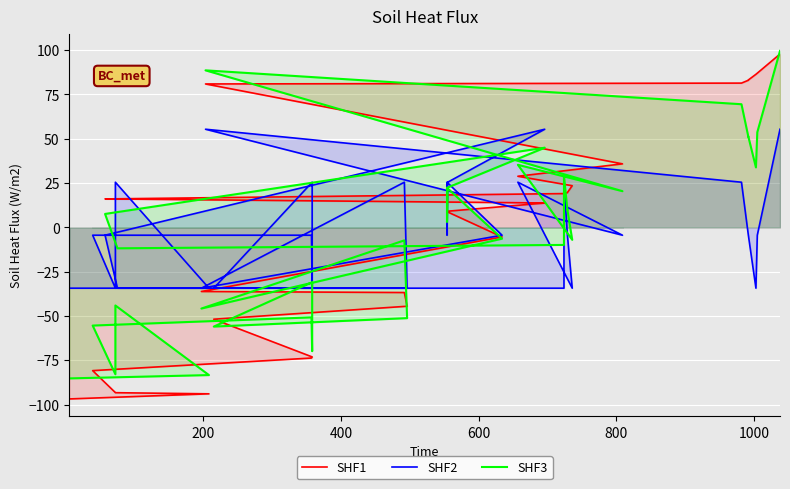

How many lines are shown in the chart?

3